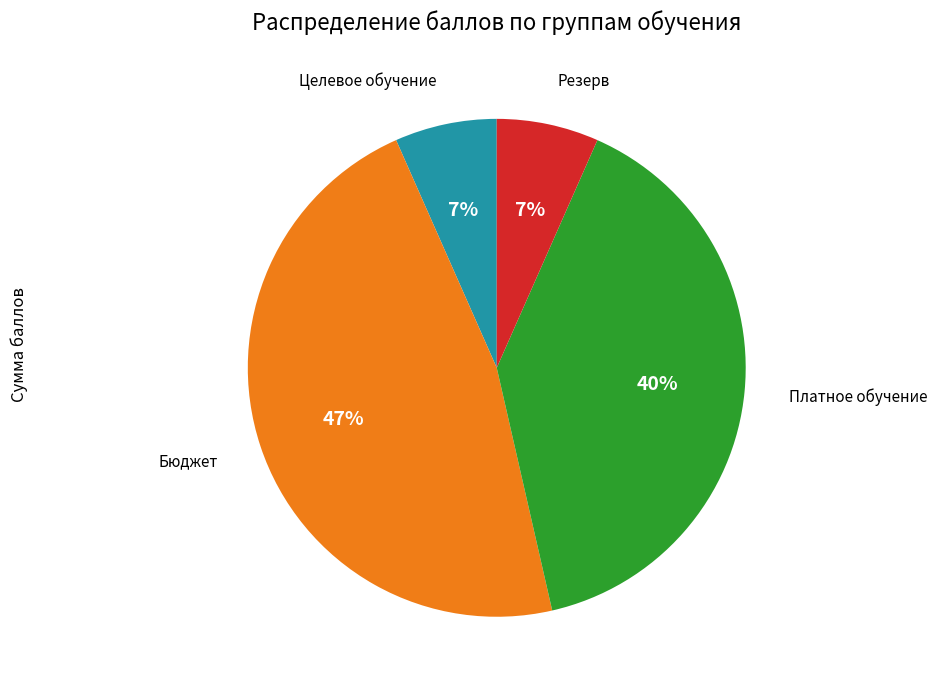

Is Бюджет the majority of the pie?

No